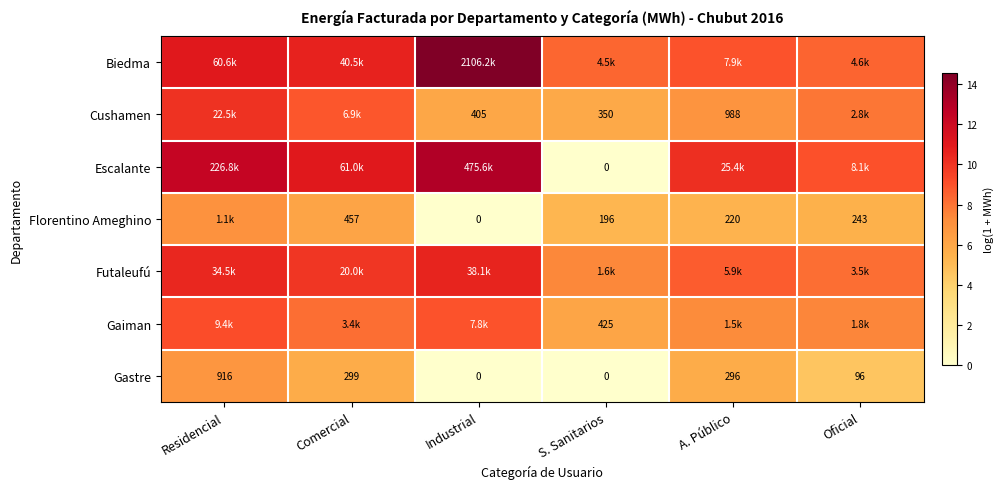

Where does the Gastre series first go above 296?

Residencial